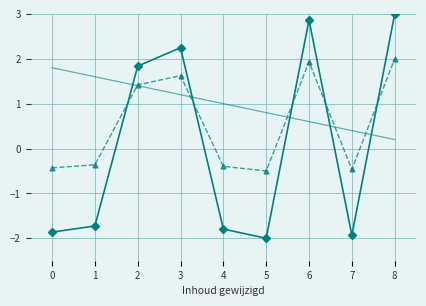

What is the total value across all series at 2?

4.7